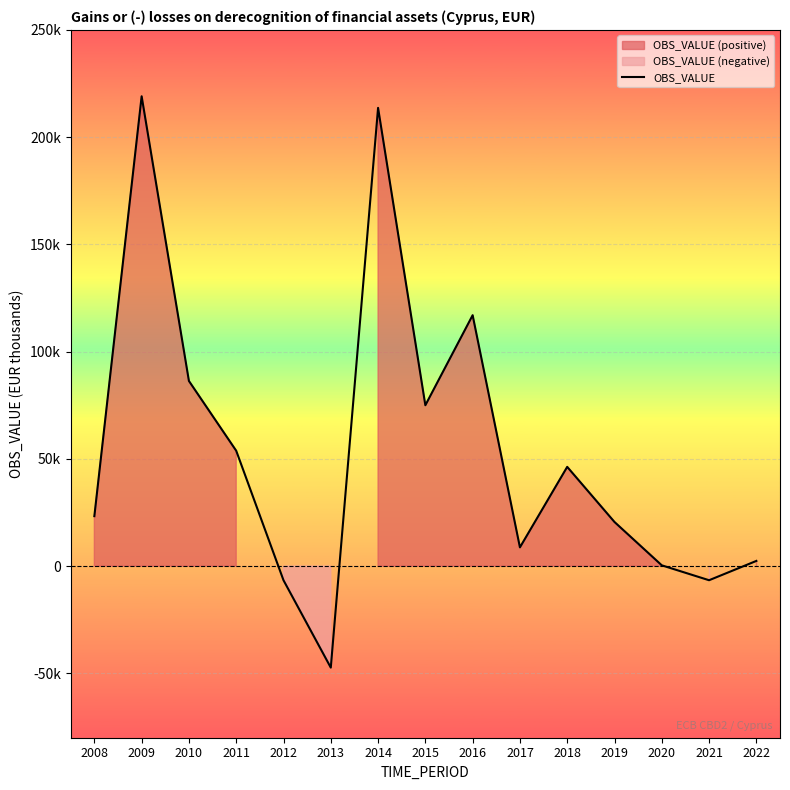

True or false: there are more than 0 points higher than both neighbors.

True